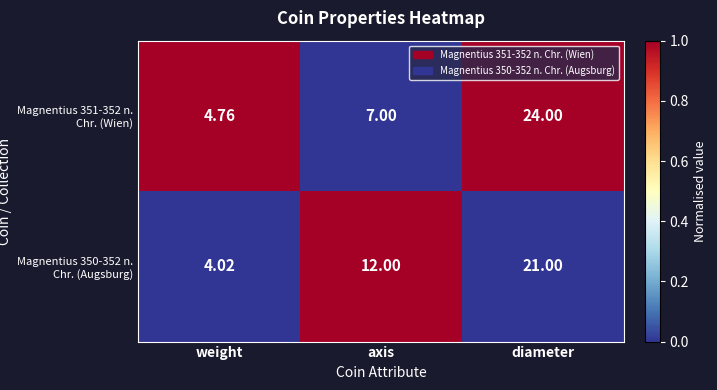

At weight, list the series in order from smallest to largest.

Magnentius 350-352 n. Chr. (Augsburg), Magnentius 351-352 n. Chr. (Wien)